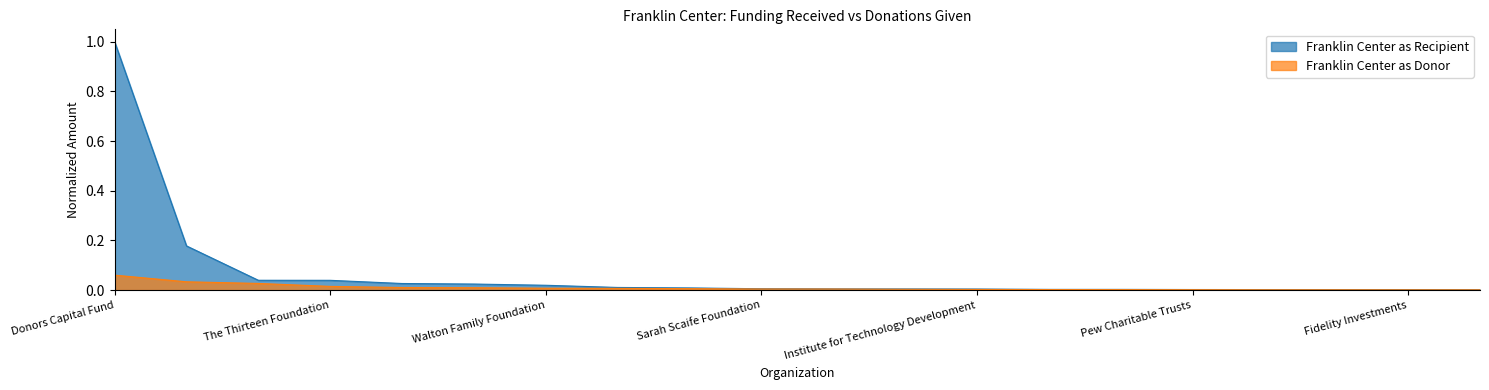

True or false: Franklin Center as Donor has a value of 0.0 at The Thirteen Foundation.

False